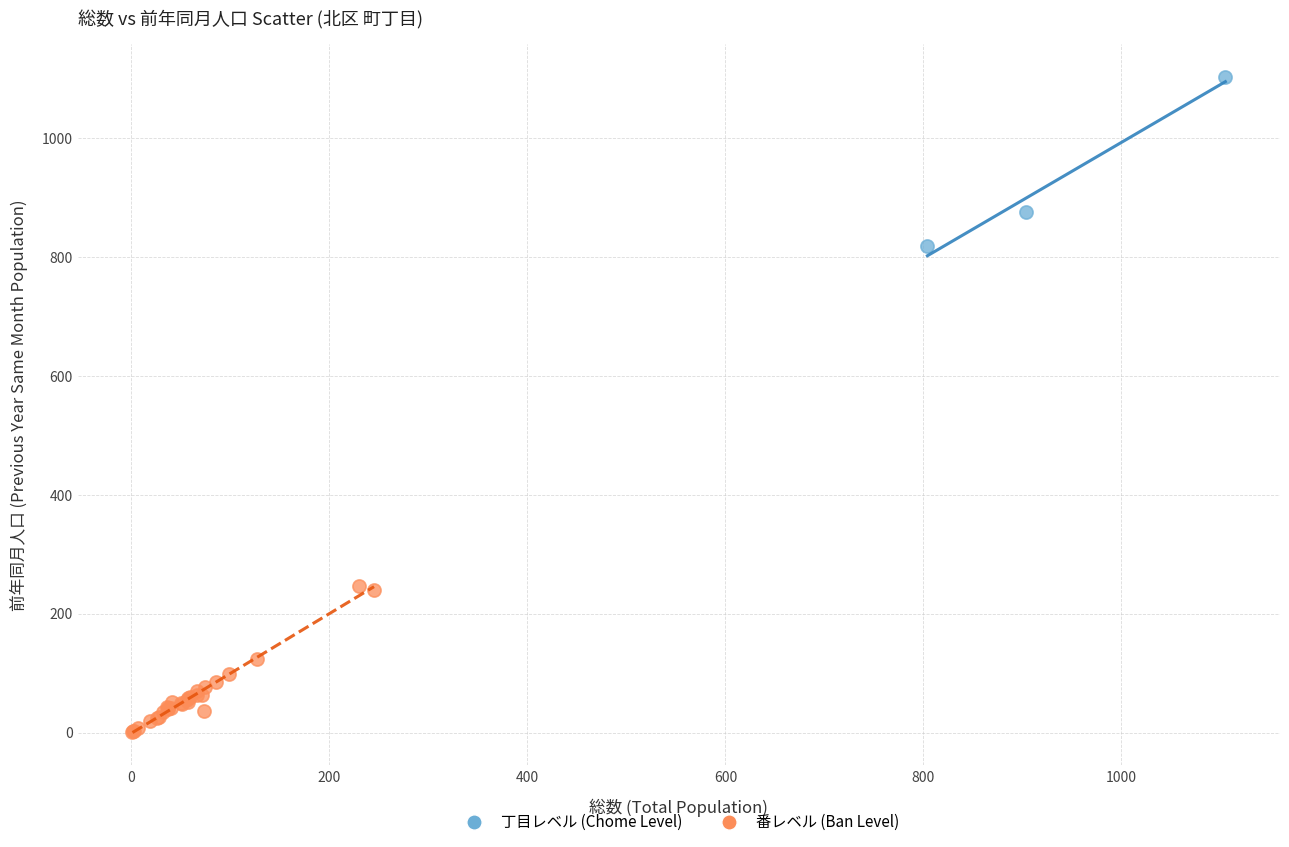

Which series contains the lowest Y value?

番レベル (Ban Level)